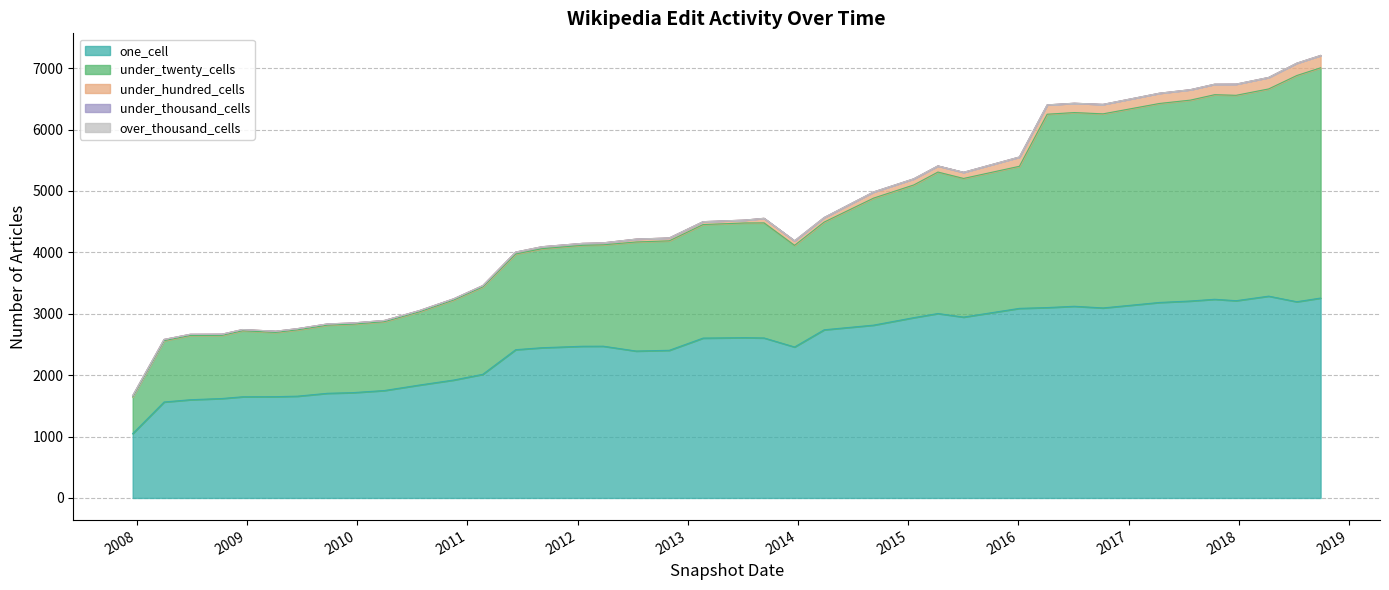

Where does the one_cell series first go above 2472?

2013-02-20